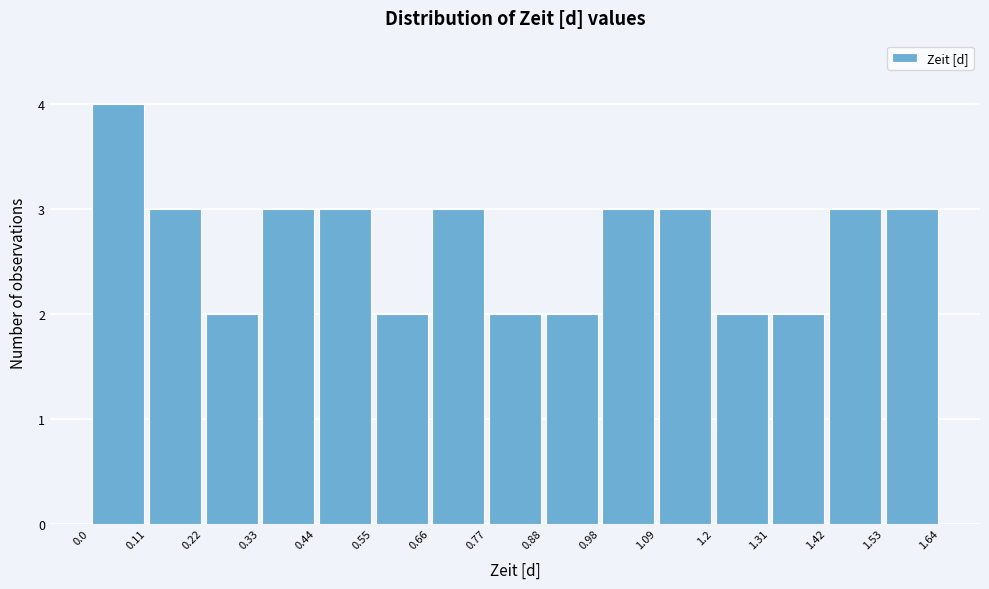

Reading left to right, transcribe this chart: for each bar, give the range it covers on the x-axis and its height. The values are not printed on the chart, so give them approximately, as read against the axis.

0.0 to 0.11: 4
0.11 to 0.22: 3
0.22 to 0.33: 2
0.33 to 0.44: 3
0.44 to 0.55: 3
0.55 to 0.66: 2
0.66 to 0.77: 3
0.77 to 0.88: 2
0.88 to 0.98: 2
0.98 to 1.09: 3
1.09 to 1.2: 3
1.2 to 1.31: 2
1.31 to 1.42: 2
1.42 to 1.53: 3
1.53 to 1.64: 3